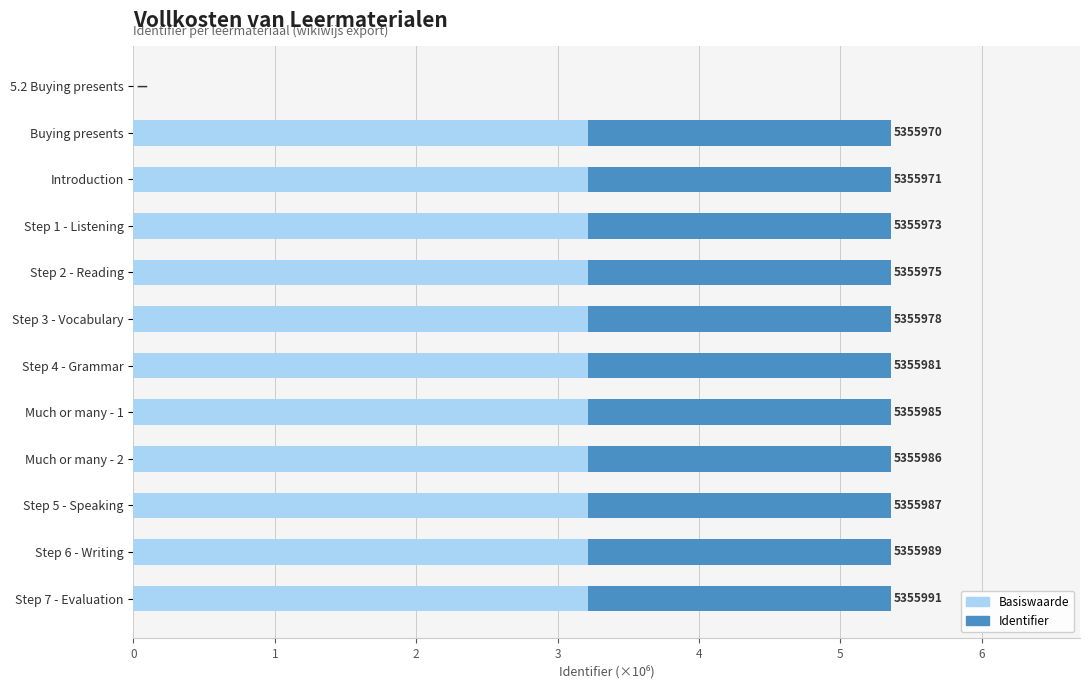

What is the total value across all series at Step 1 - Listening?

5.4